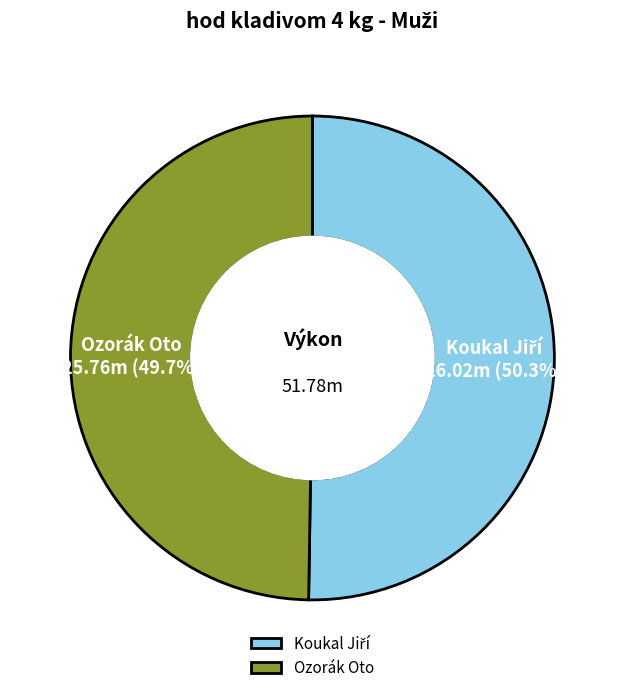

Is there a majority slice in this chart?

Yes